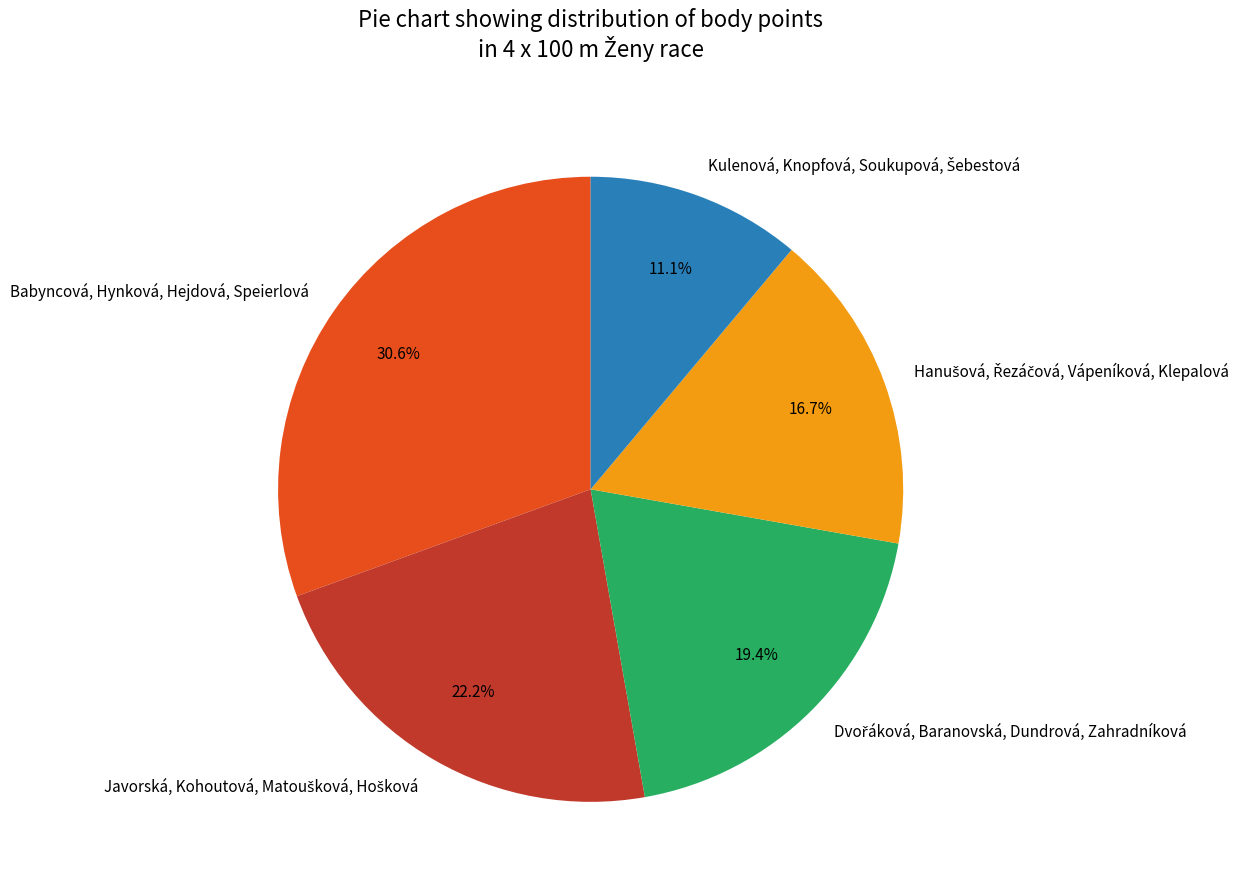

Is there any slice that represents more than half of the pie?

No